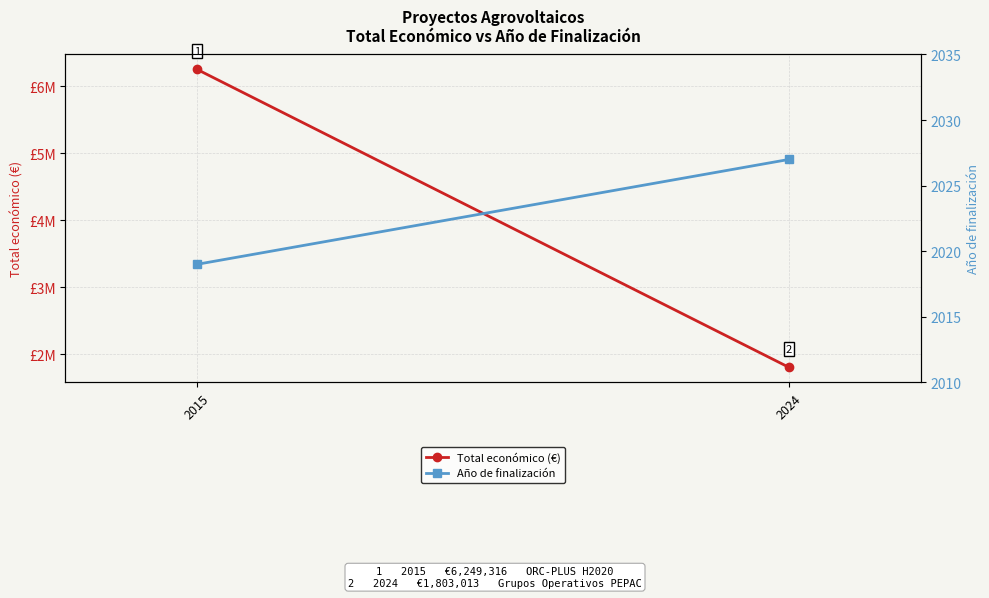

Rank the series by their maximum value, from lowest to highest.

Año de finalización, Total económico (€)